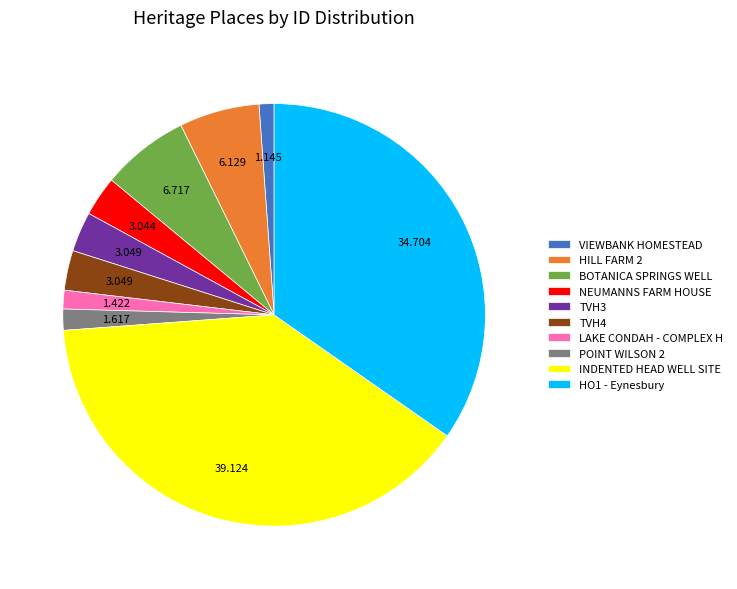

Combined, do HO1 - Eynesbury and NEUMANNS FARM HOUSE account for over 50%?

No